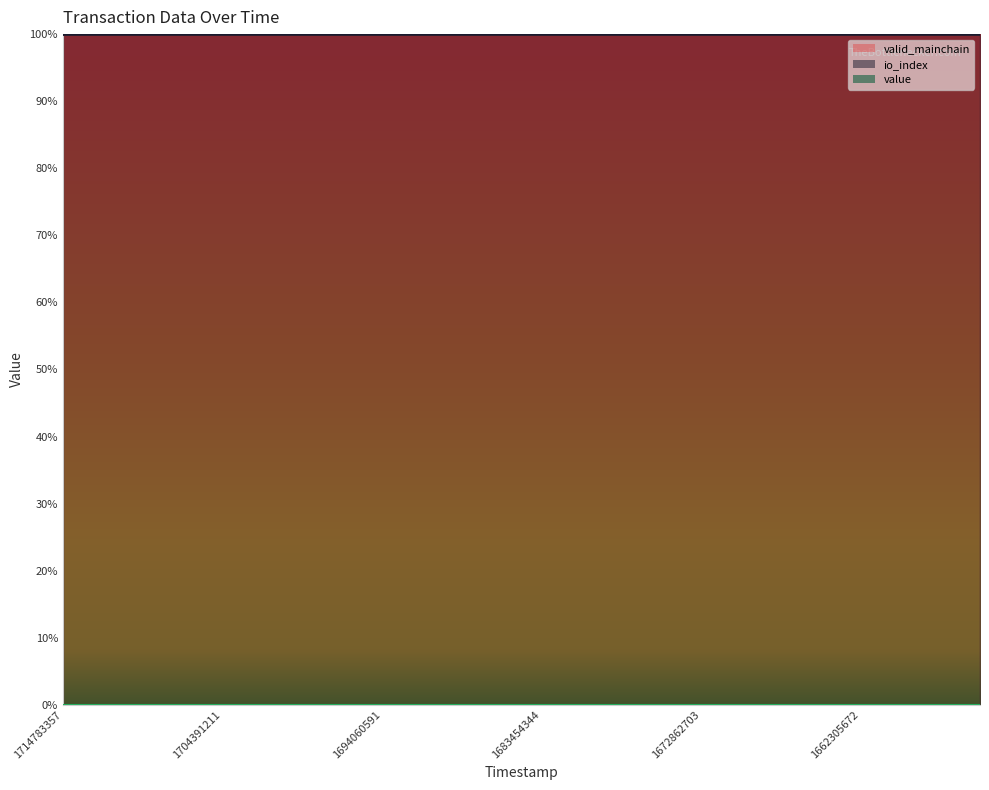

What is the spread (max minus min) of values at 1683454344?

1.0